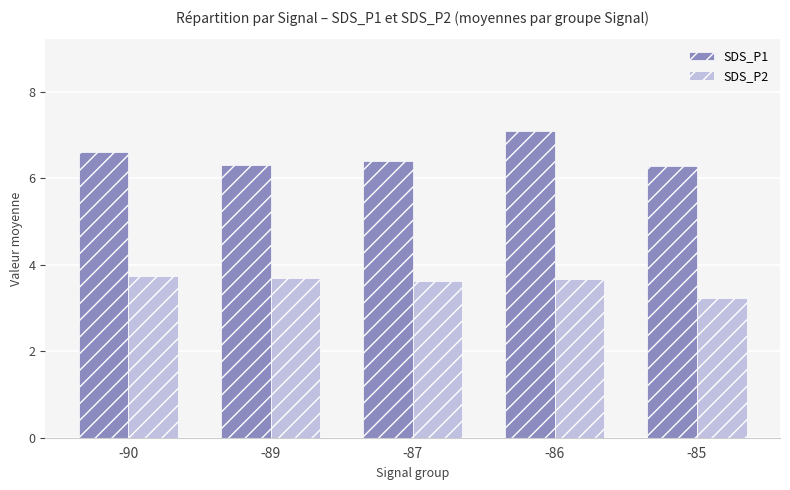

What is the total value across all series at -86?

10.8